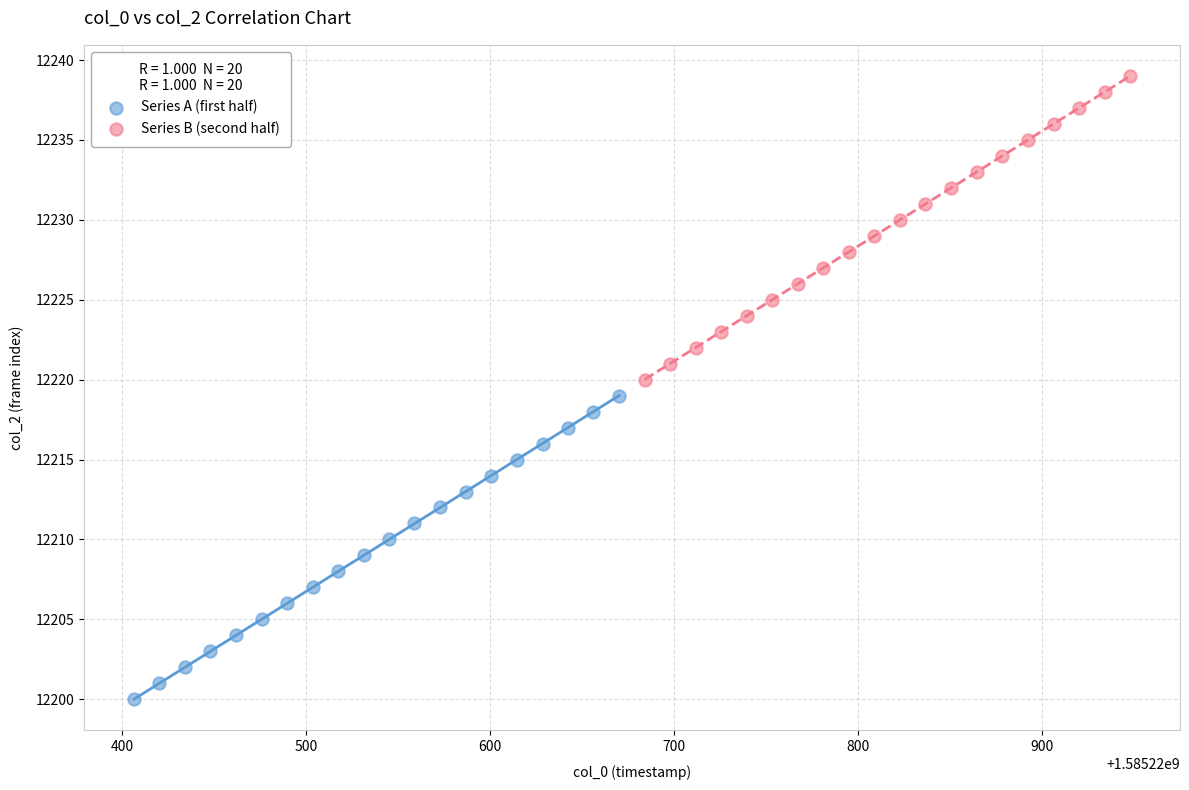

What are all the series names shown in the legend?

Series A (first half), Series B (second half)